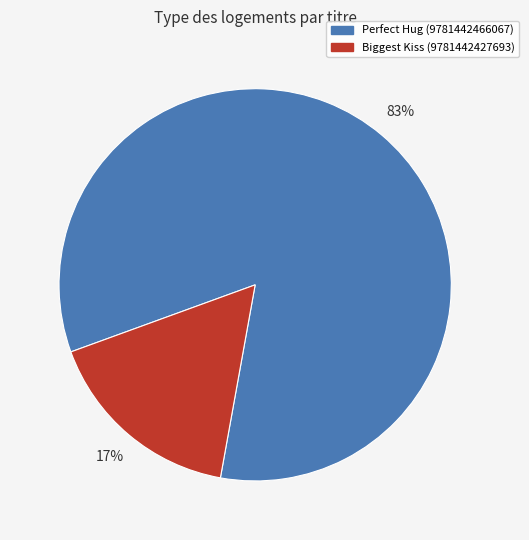

Count the number of slices in the pie.

2